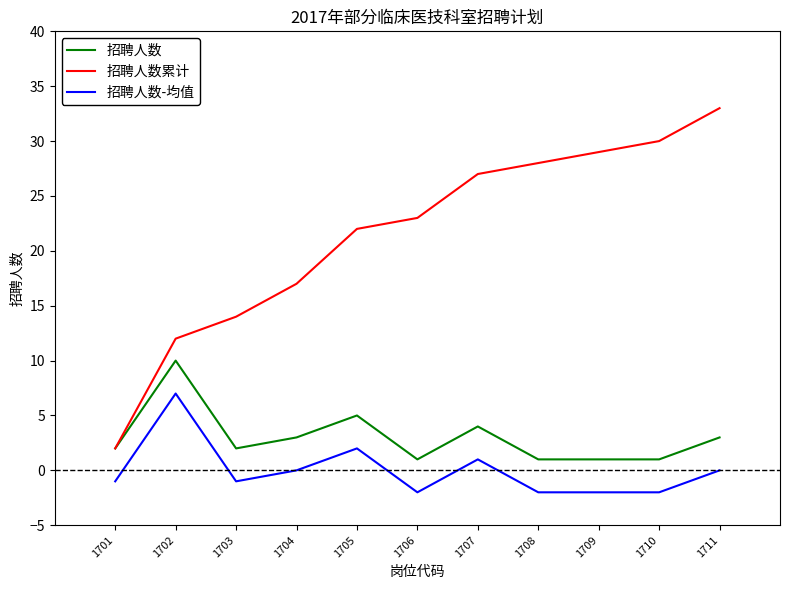

The 招聘人数累计 series shows 30 at 1710. True or false?

True